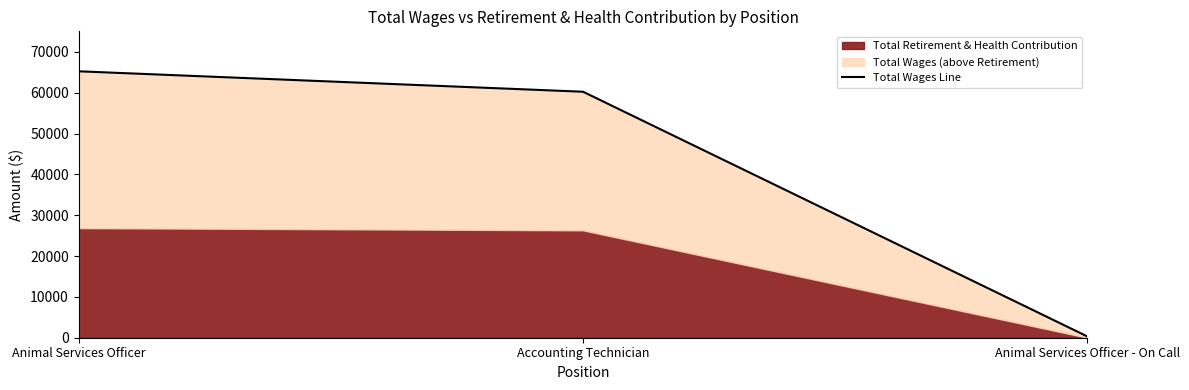

Rank the categories by value from lowest to highest.

Animal Services Officer - On Call, Accounting Technician, Animal Services Officer